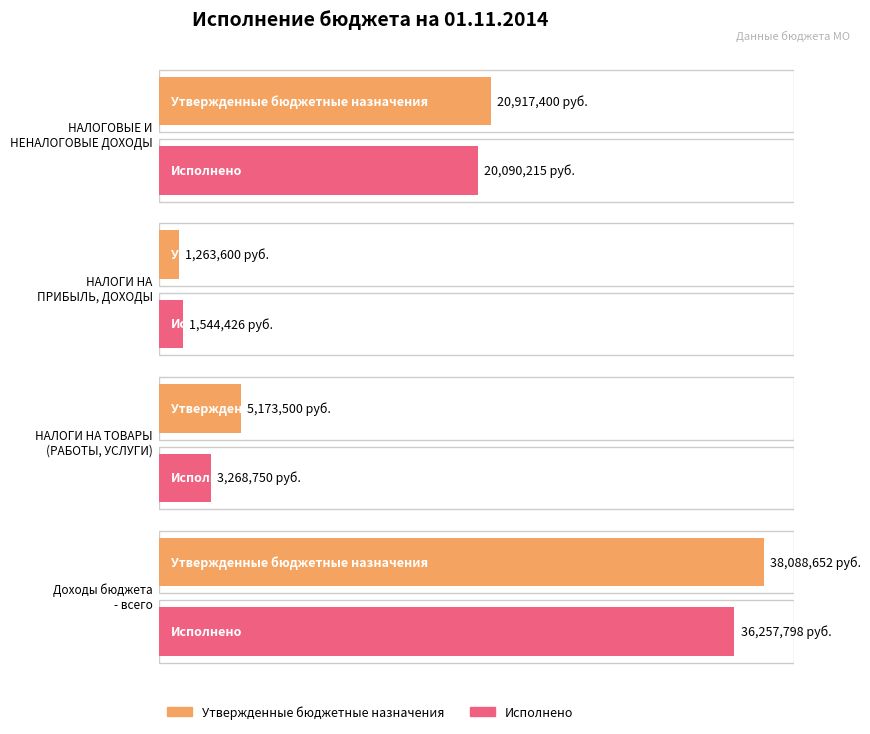

What is the total value across all series at НАЛОГОВЫЕ И НЕНАЛОГОВЫЕ ДОХОДЫ?

41007615.0